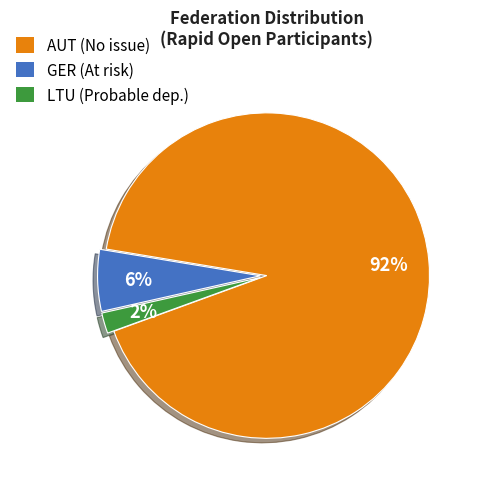

To the nearest percent, what is the average slice percentage?

33%